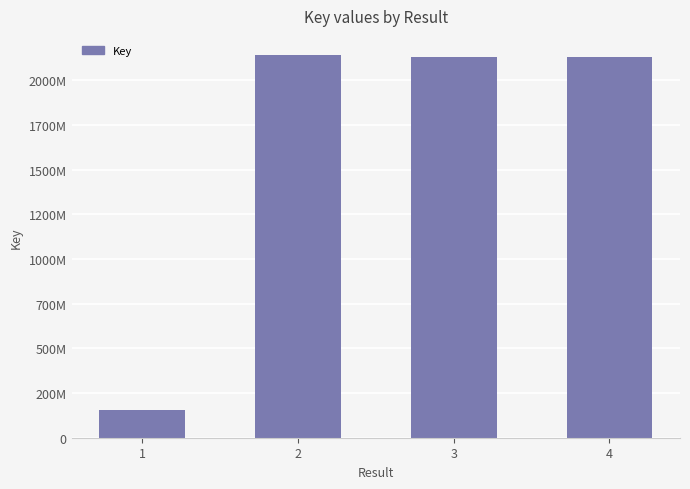

How many data points are less than 2130401775?

2